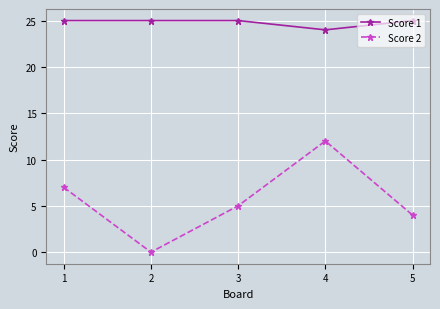

Reading right to left, list all the values displayed in this chart.

Score 1: 5=25	4=24	3=25	2=25	1=25
Score 2: 5=4	4=12	3=5	2=0	1=7